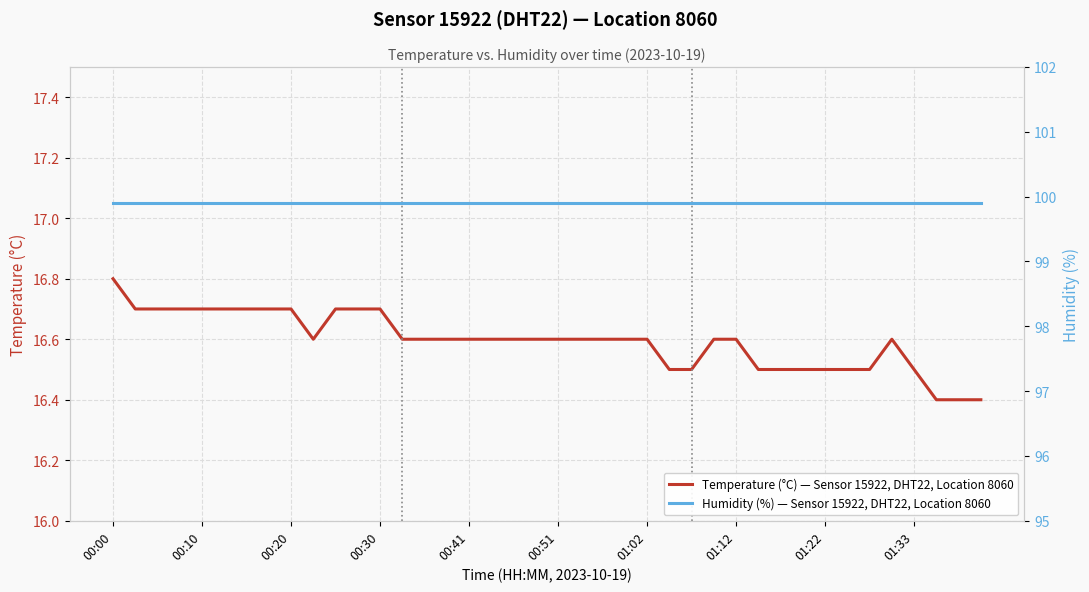

What are all the series names shown in the legend?

Temperature (°C) — Sensor 15922, DHT22, Location 8060, Humidity (%) — Sensor 15922, DHT22, Location 8060